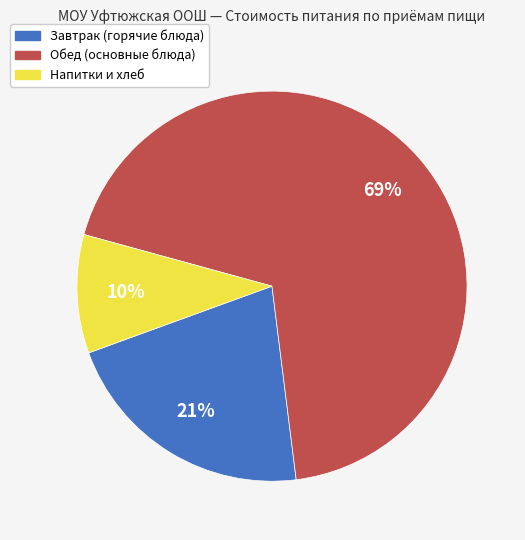

Is there any slice that represents more than half of the pie?

Yes